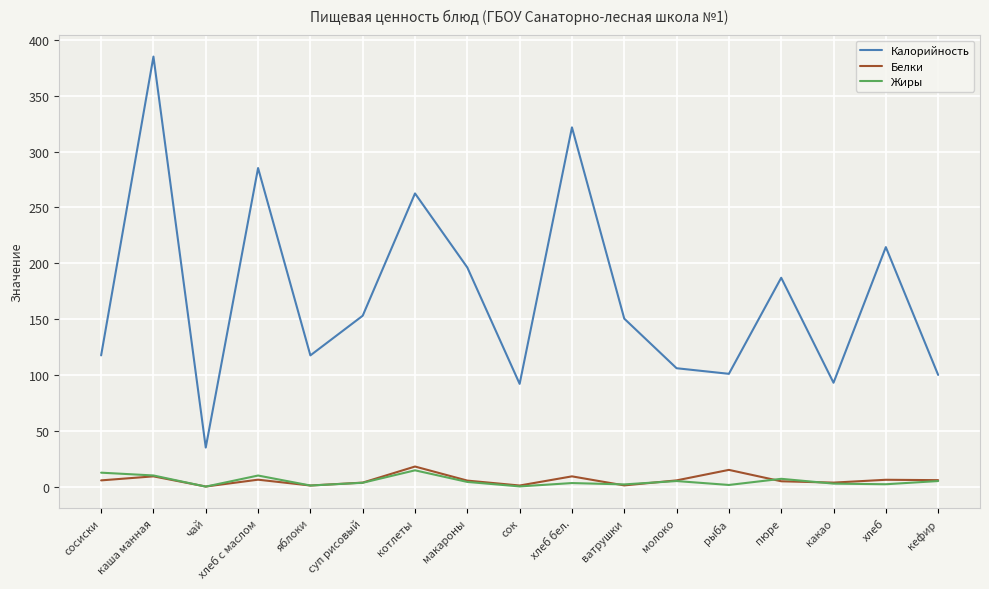

True or false: Калорийность and Жиры cross at least once.

False